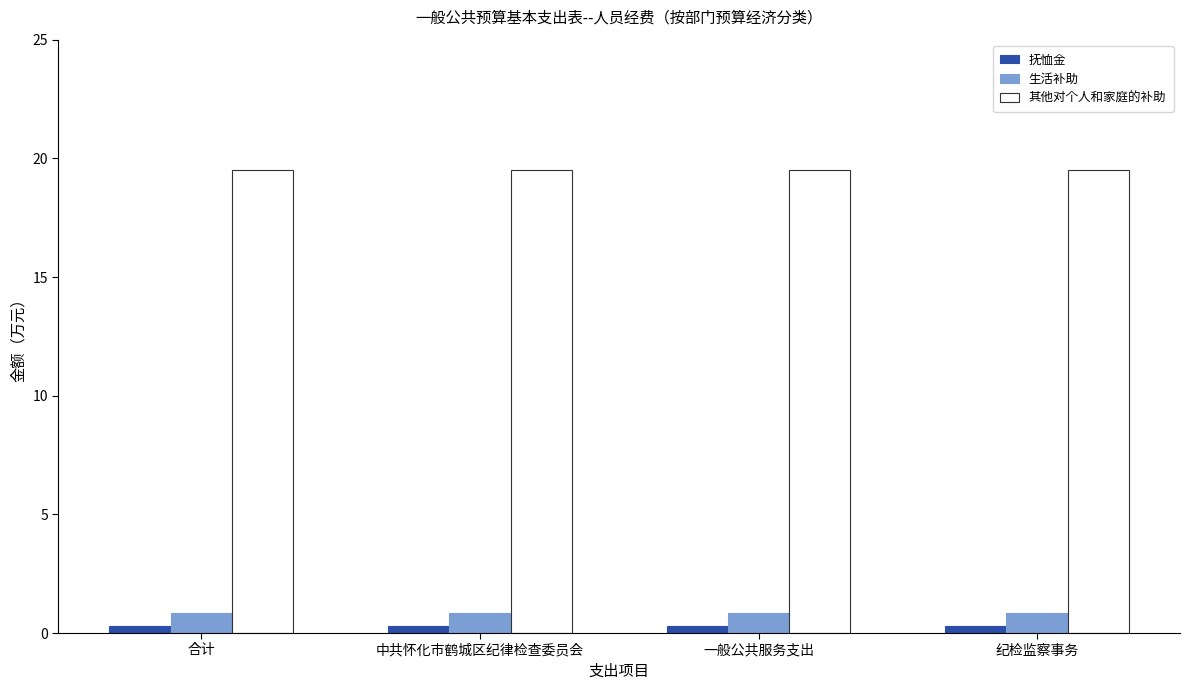

Reading right to left, extract all data points from this chart.

抚恤金: 0.3	0.3	0.3	0.3
生活补助: 0.8	0.8	0.8	0.8
其他对个人和家庭的补助: 19.5	19.5	19.5	19.5